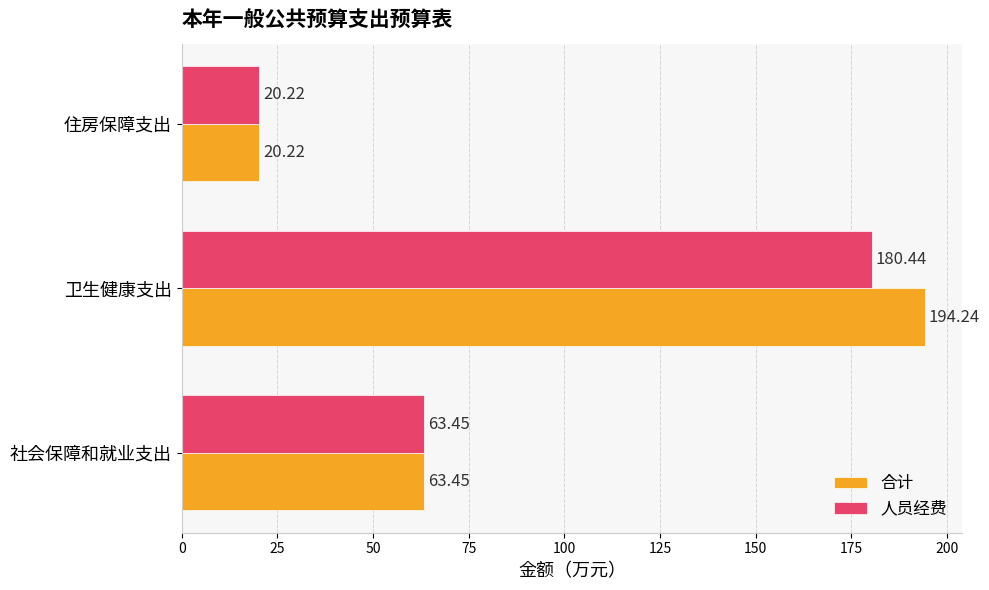

Which series has the widest spread of values?

合计